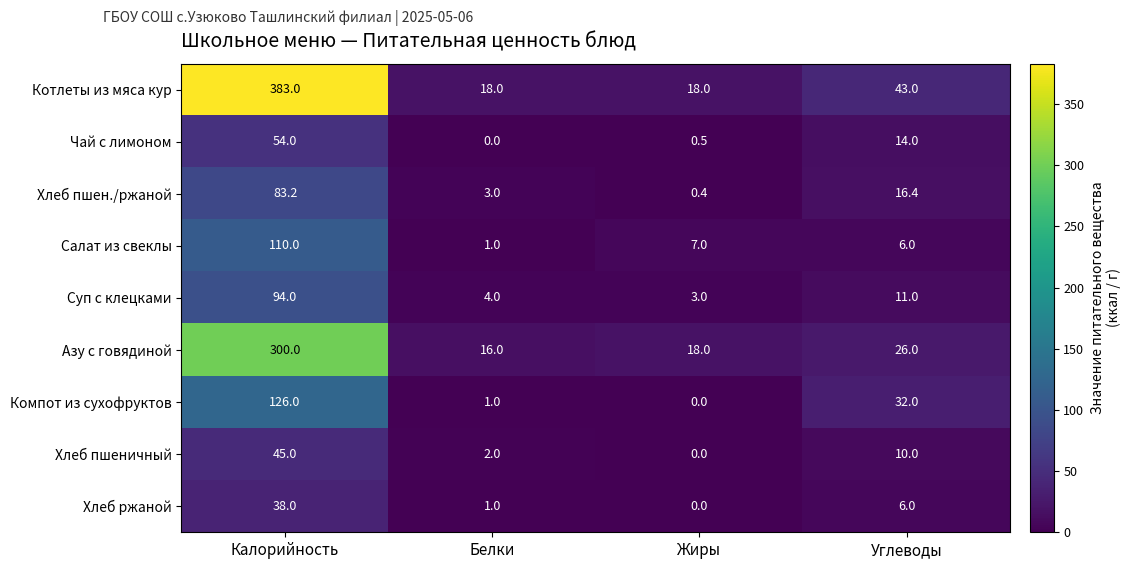

Rank the series by their maximum value, from lowest to highest.

Хлеб ржаной, Хлеб пшеничный, Чай с лимоном, Хлеб пшен./ржаной, Суп с клецками, Салат из свеклы, Компот из сухофруктов, Азу с говядиной, Котлеты из мяса кур